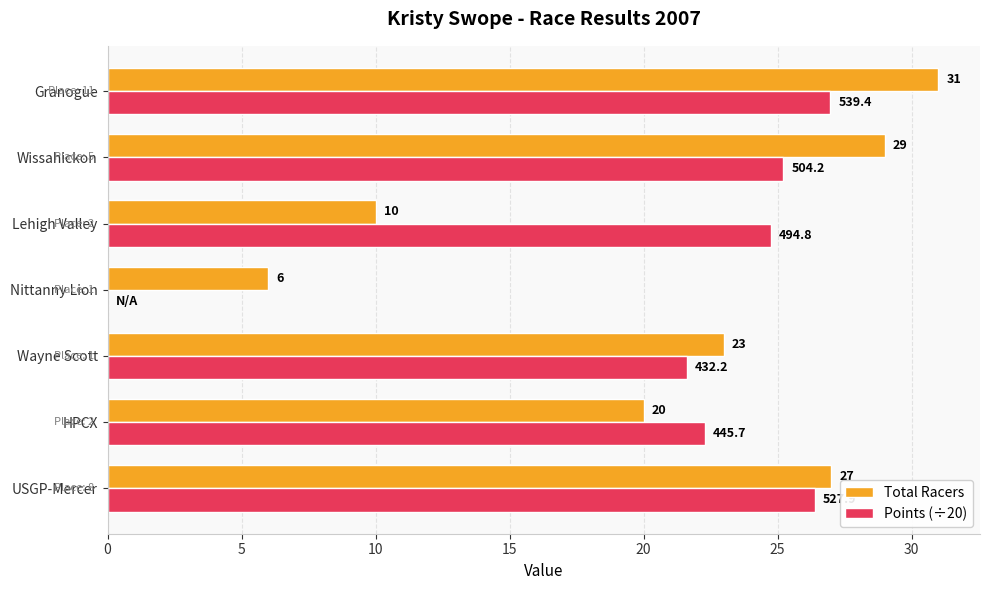

The Total Racers series shows 10.0 at Lehigh Valley. True or false?

True